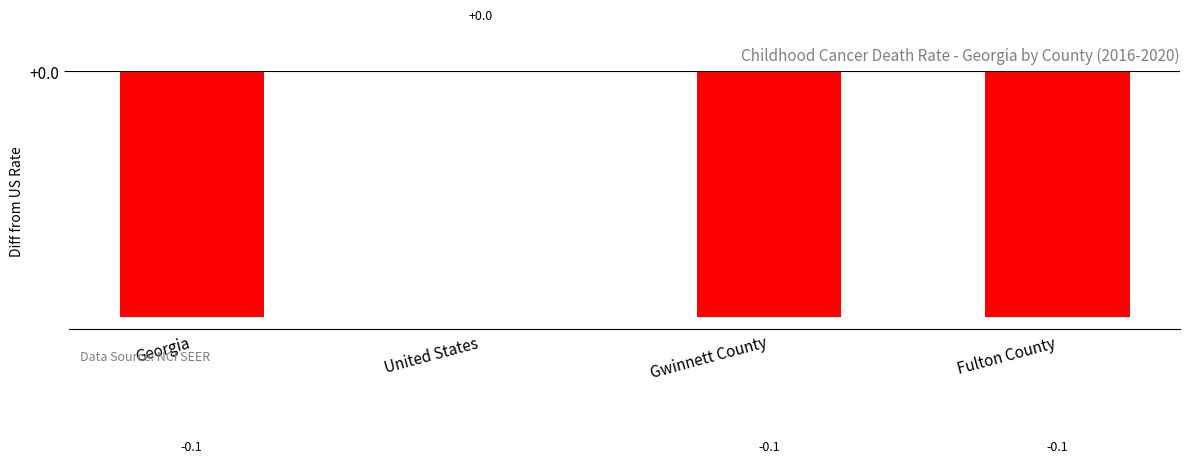

True or false: the data shows -0.1 at Fulton County.

True